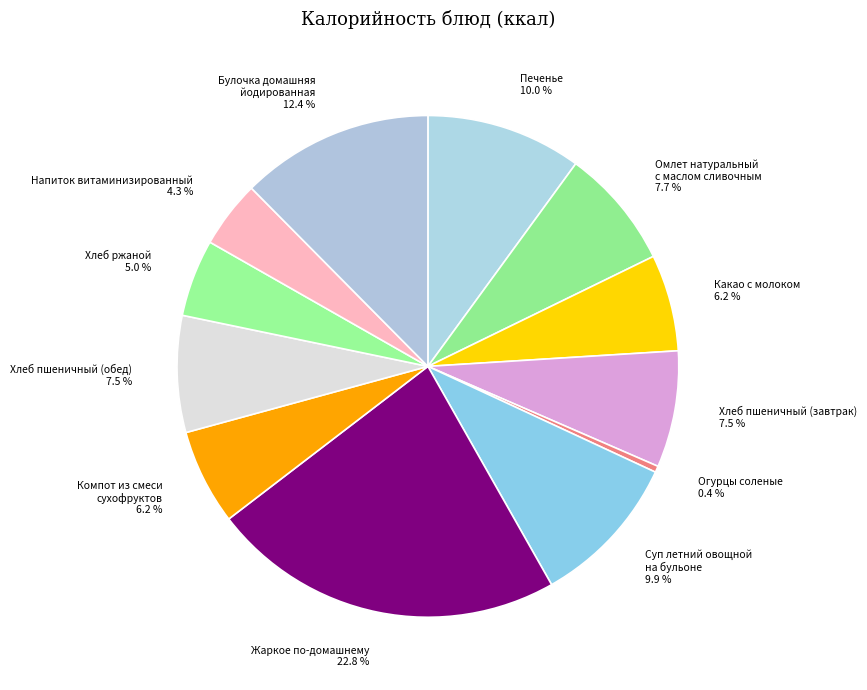

Does Хлеб ржаной account for over 50% of the chart?

No